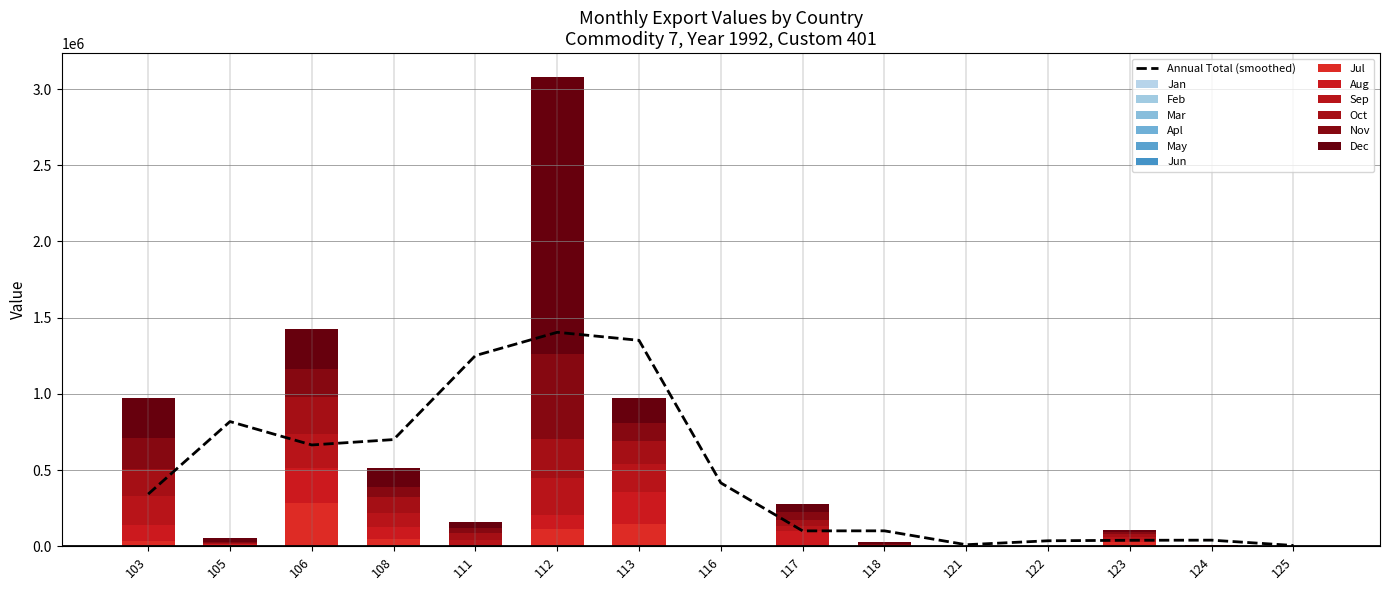

Is the value of Value-Jul at 113 greater than the value of Value-Oct at 123?

Yes